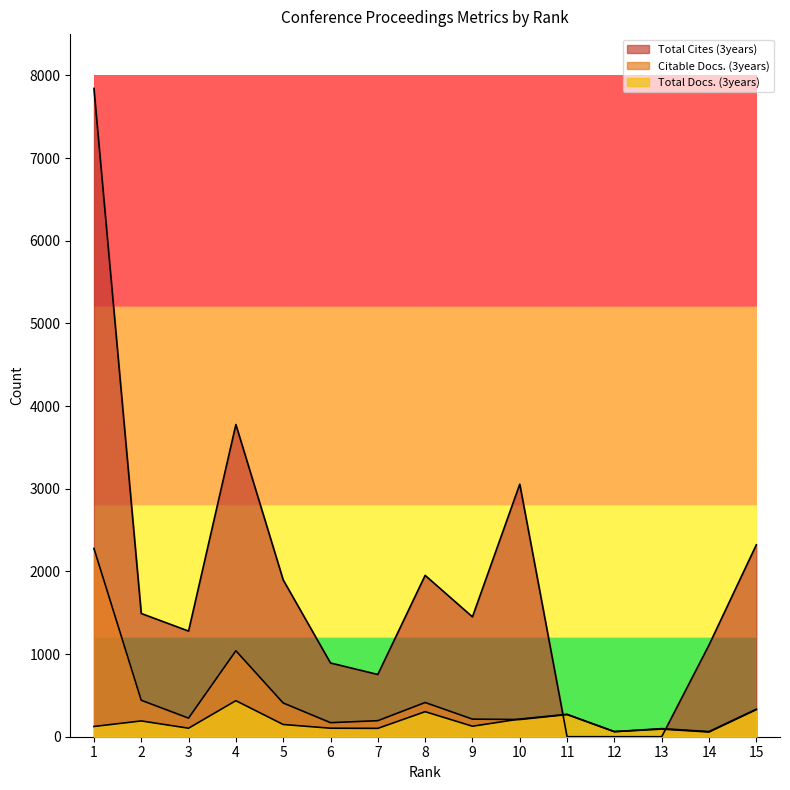

Where do Total Docs. (3years) and Citable Docs. (3years) first cross each other?

9 and 10